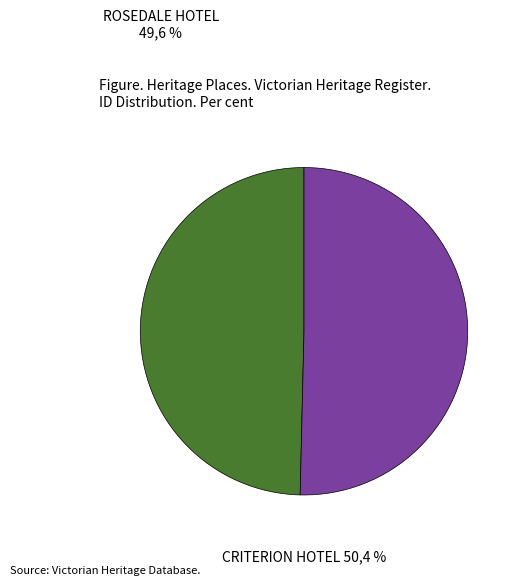

Rank the categories by value from lowest to highest.

ROSEDALE HOTEL, CRITERION HOTEL